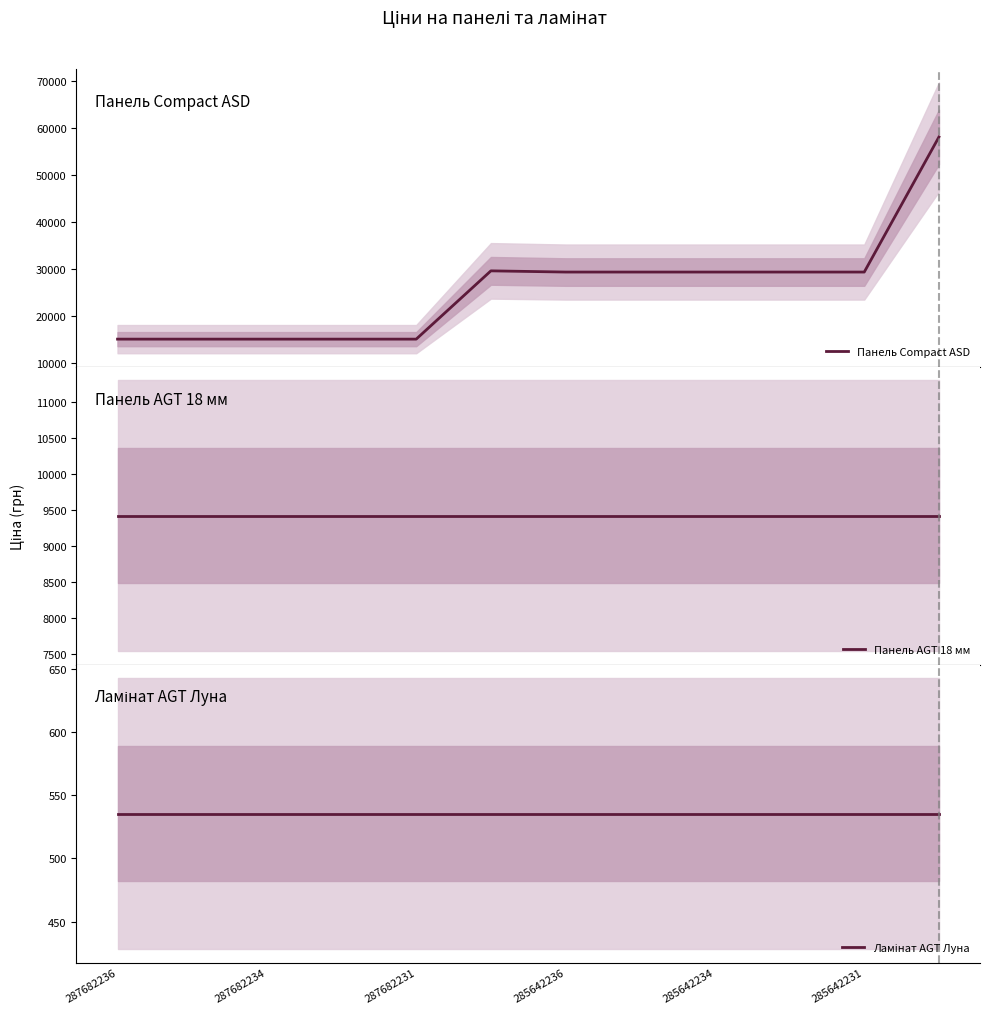

Reading right to left, list all the values displayed in this chart.

Панель Compact ASD: 58037.0	29294.9	29294.9	29294.9	29294.9	29294.9	29548.9	15019.2	15019.2	15019.2	15019.2	15019.2
Панель AGT 18 мм: 9416.9	9416.9	9416.9	9416.9	9416.9	9416.9	9416.9	9416.9	9416.9	9416.9	9416.9	9416.9
Ламінат AGT Луна: 535.4	535.4	535.4	535.4	535.4	535.4	535.4	535.4	535.4	535.4	535.4	535.4